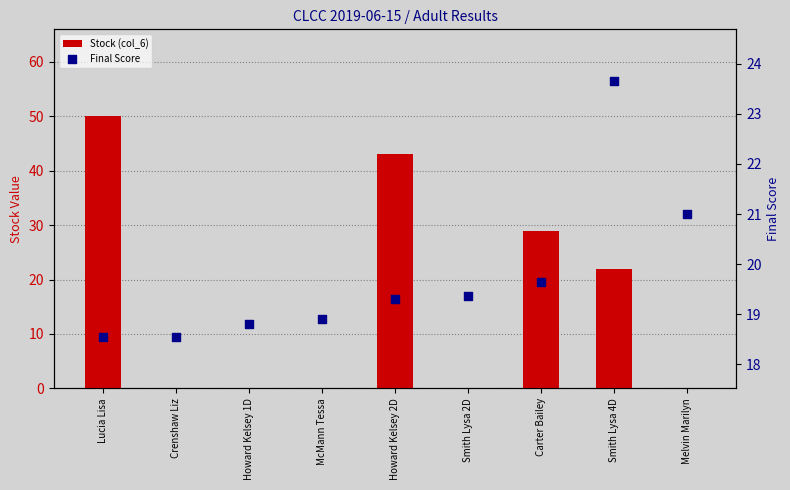

Which series contains the highest Y value?

Stock (col_6)